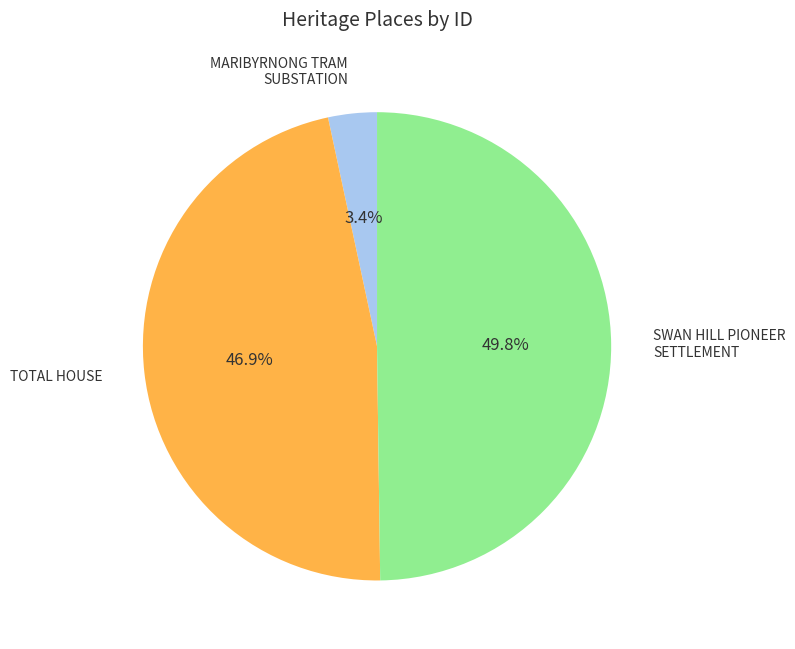

Rank the categories by value from highest to lowest.

SWAN HILL PIONEER SETTLEMENT, TOTAL HOUSE, MARIBYRNONG TRAM SUBSTATION